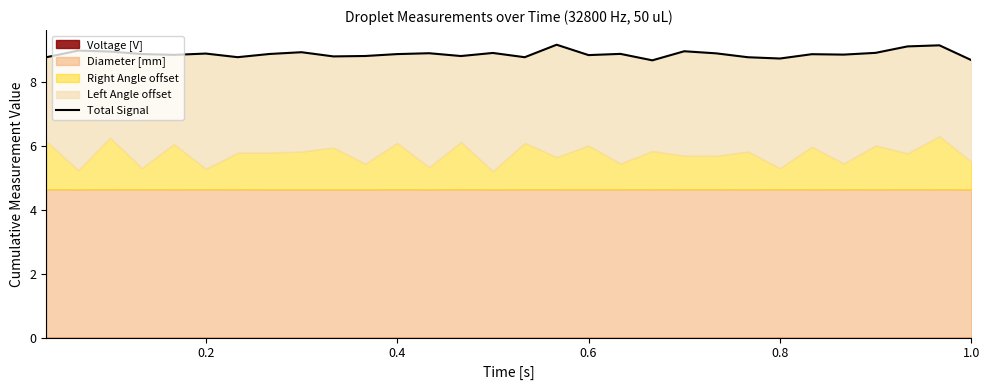

How many points are lower than both their immediate neighbors (excluding endpoints)?

9